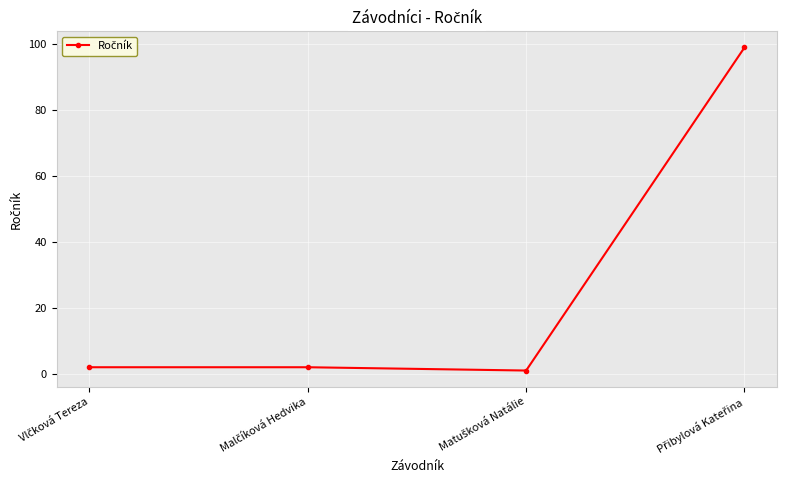

What is the difference between the maximum and minimum values?

98